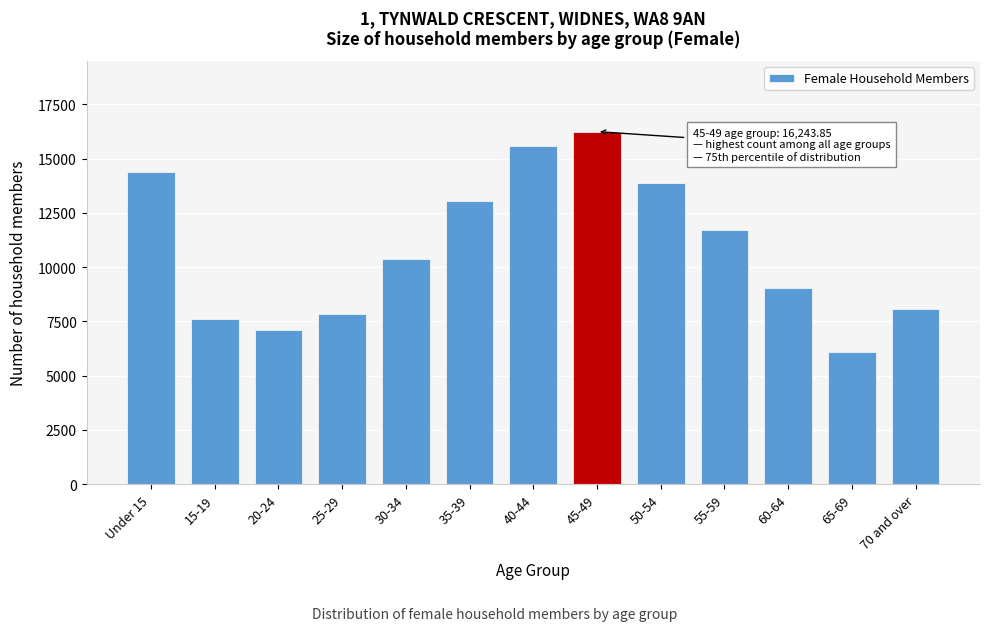

What is the value of the 5th bar from the left?

10353.2